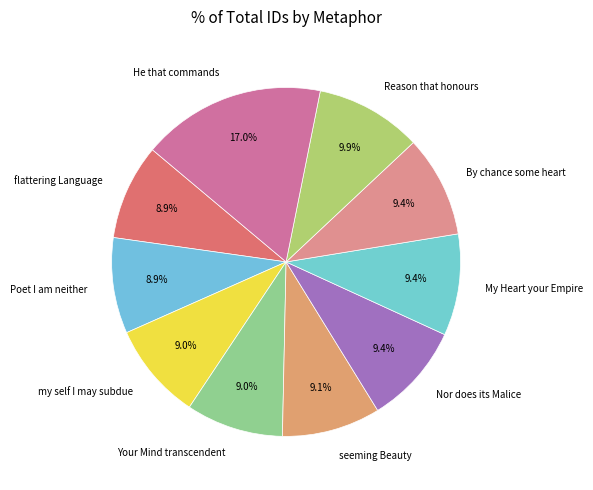

To the nearest percent, what percentage of the pie is Reason that honours?

10%